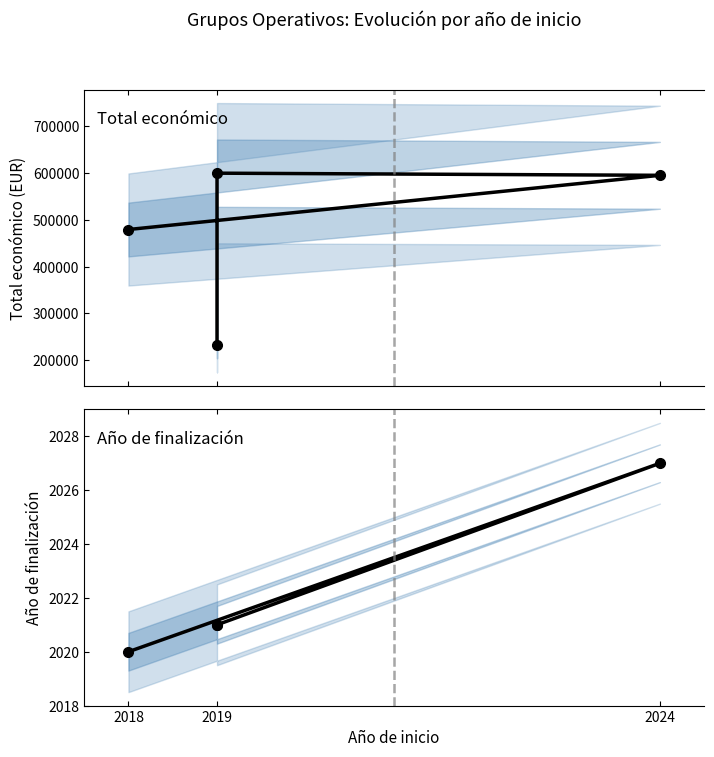

What is the greatest value displayed?

600000